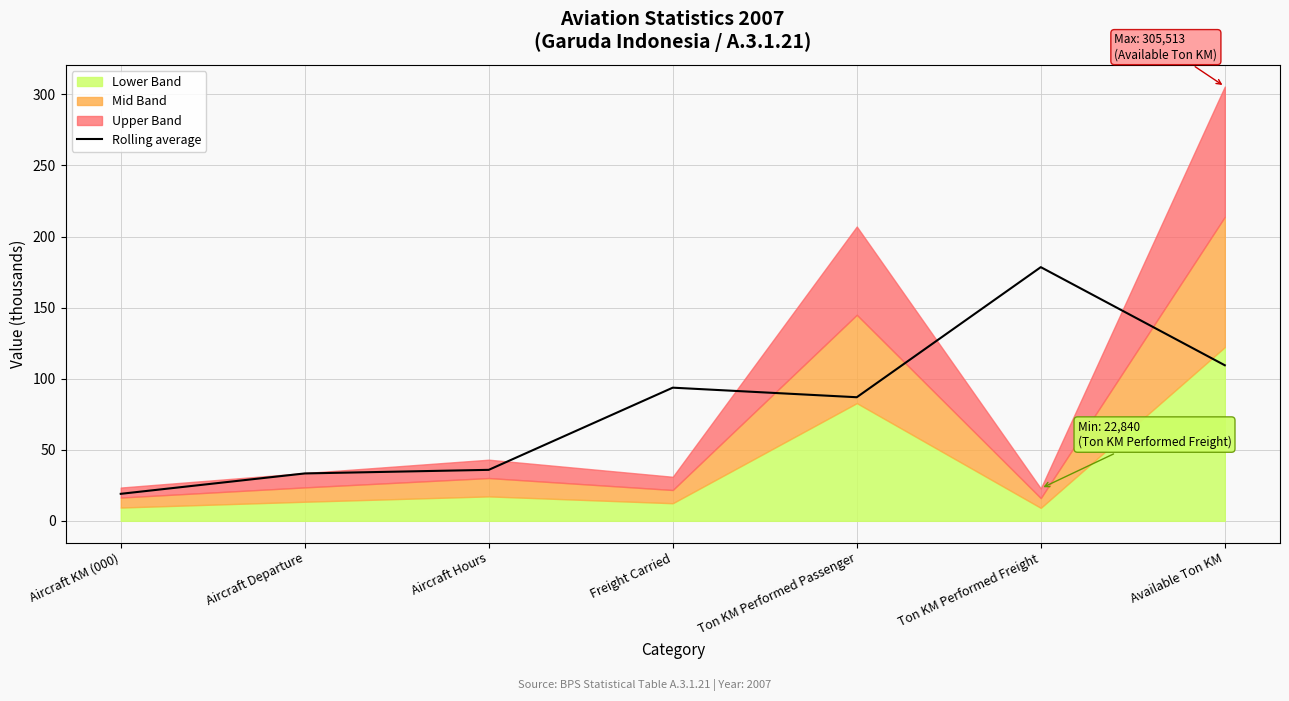

At which label is Rolling average closest to 98?

Freight Carried